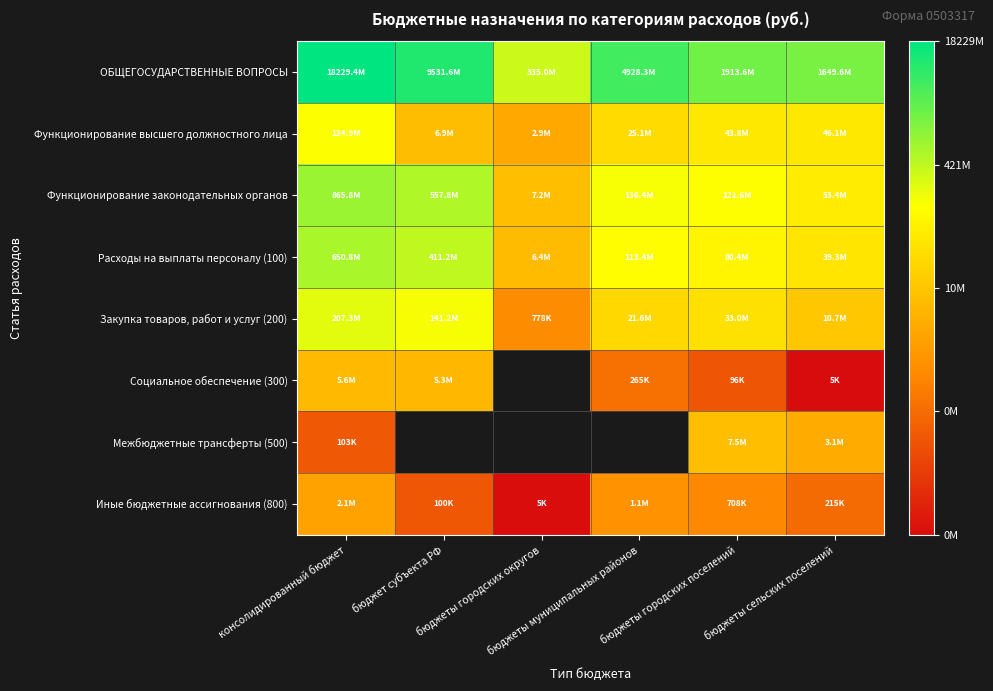

Which has a higher value, бюджеты муниципальных районов or бюджеты городских поселений?

бюджеты муниципальных районов